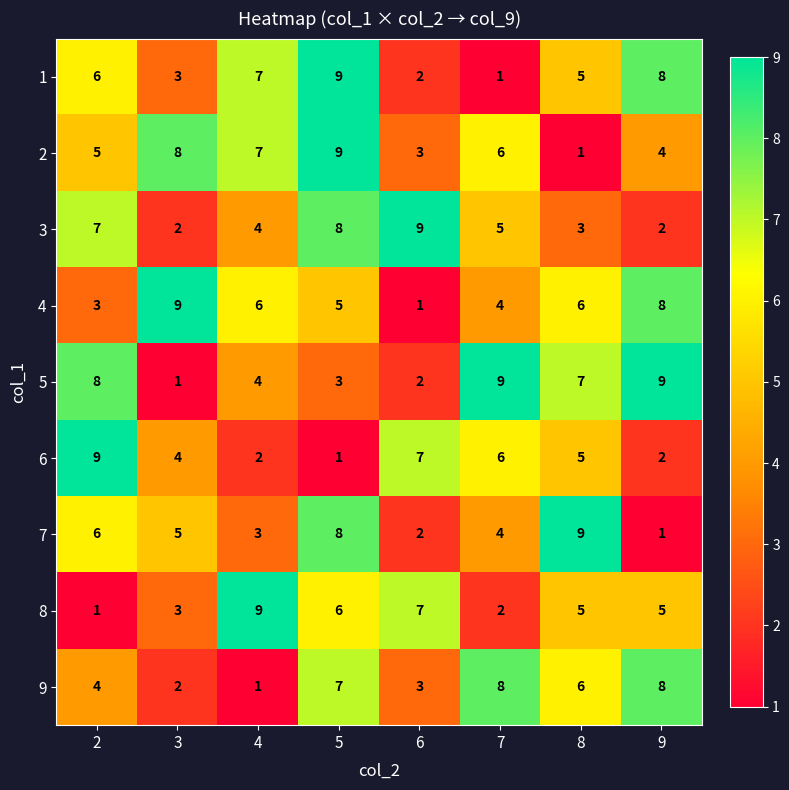

Rank the categories by 7 value from lowest to highest.

9, 6, 4, 7, 3, 2, 5, 8